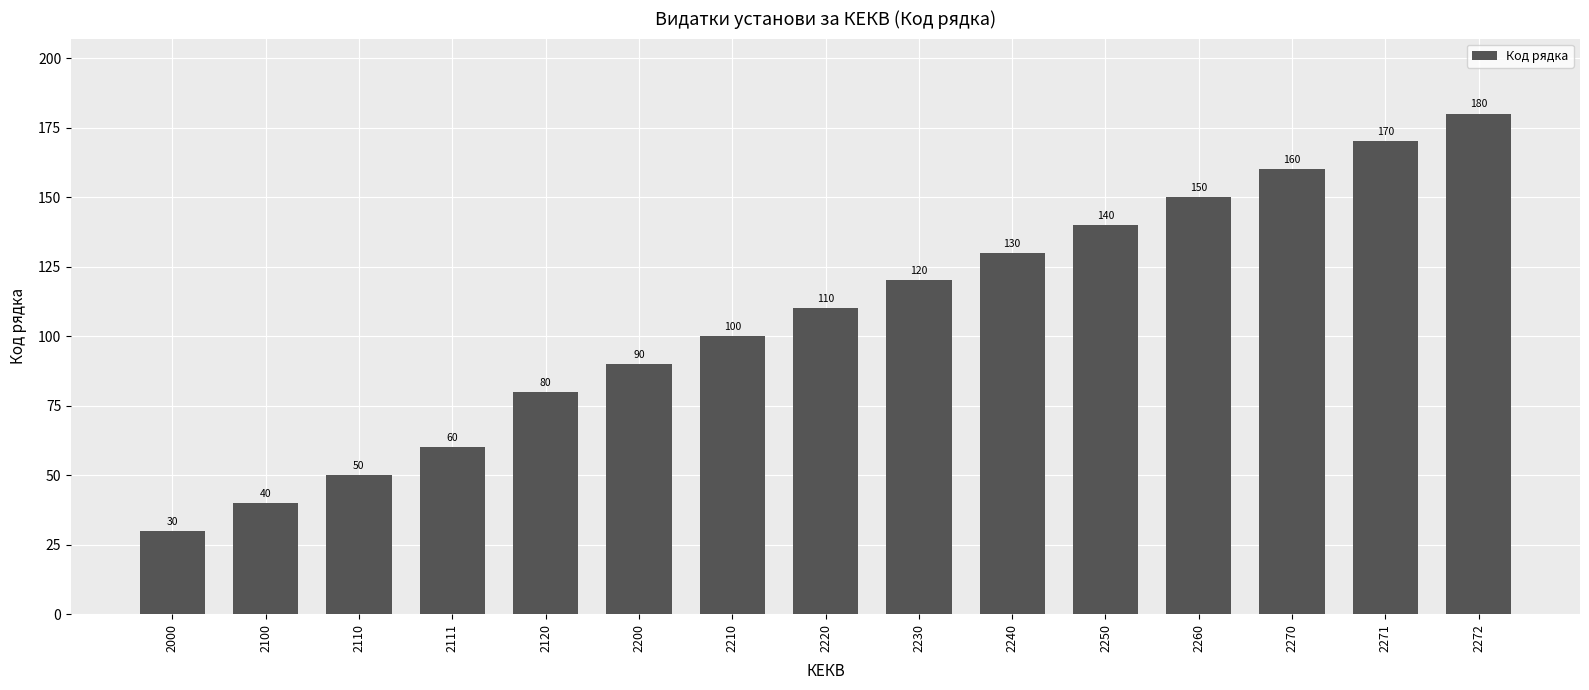

What is the maximum value shown in the chart?

180